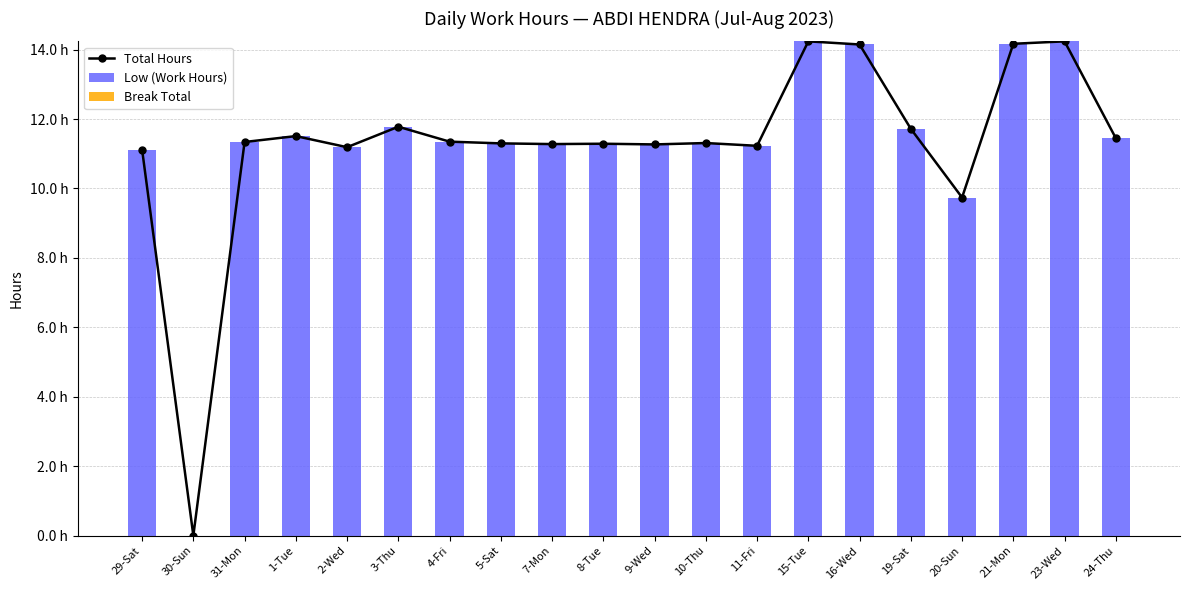

Which series has the widest spread of values?

Total Hours